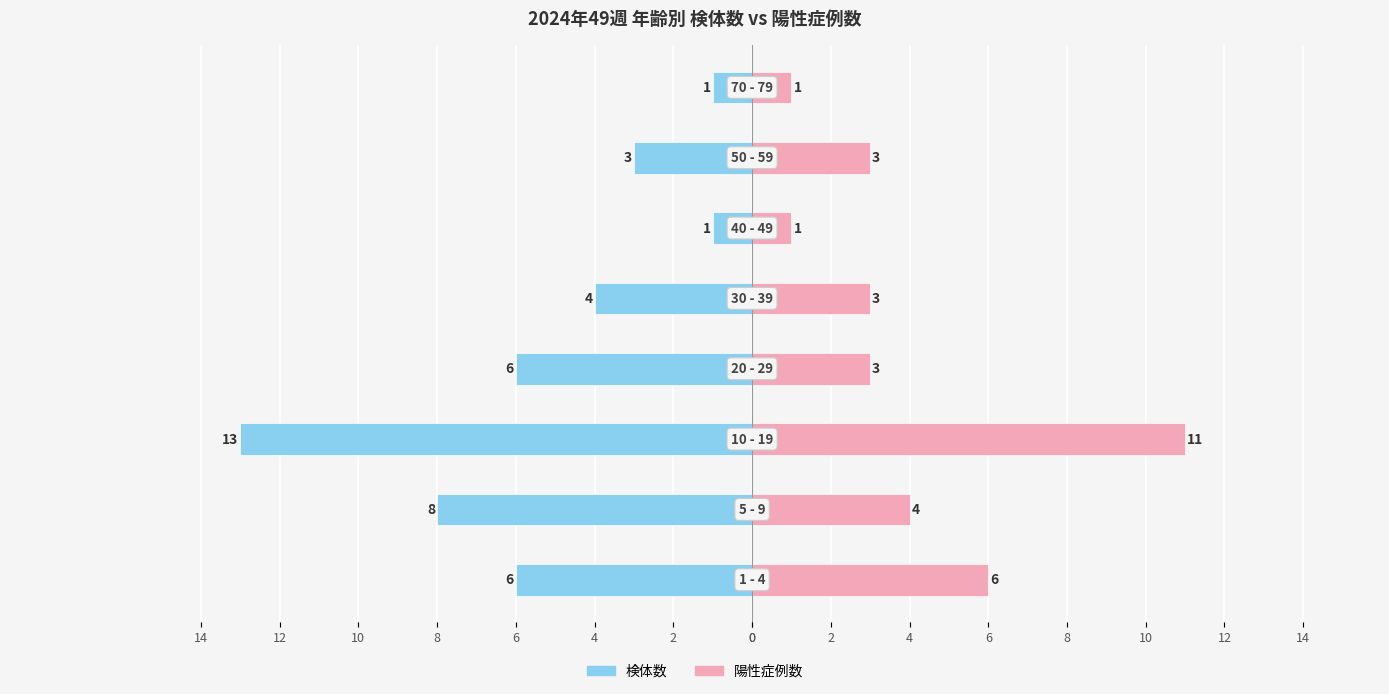

What is the sum of all 陽性症例数 values?

32